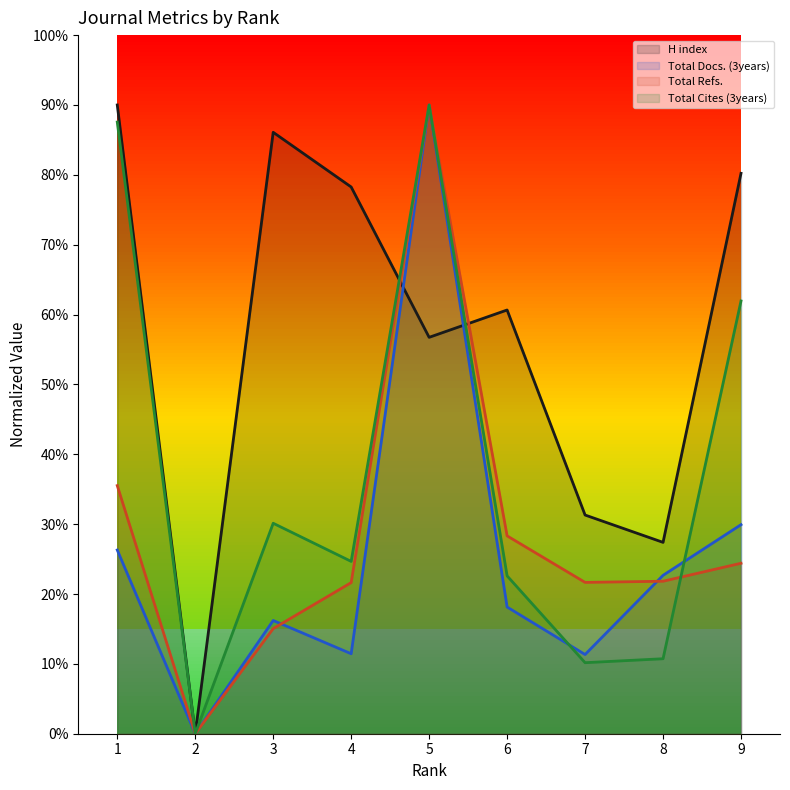

At which category does the chart reach its peak across all series?

1